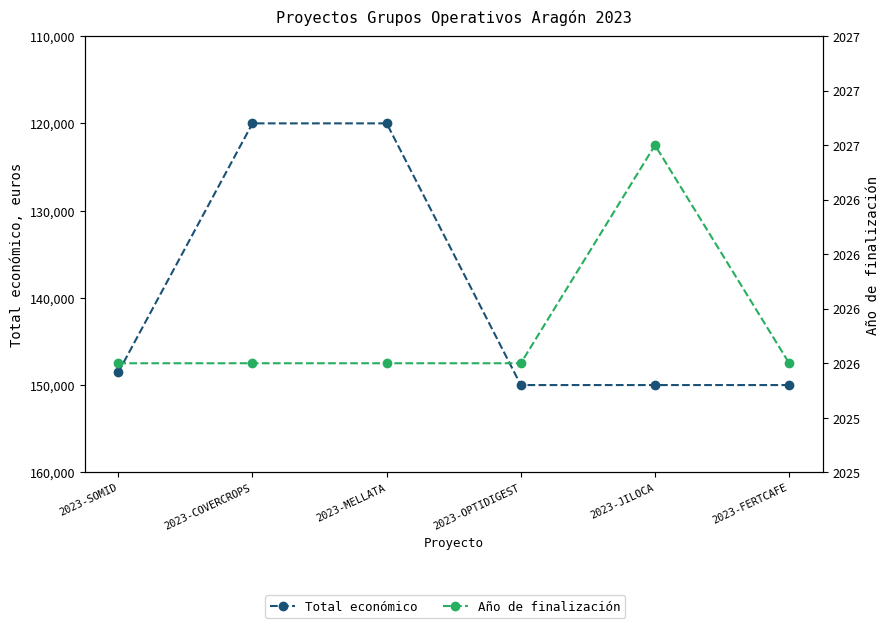

Reading left to right, transcribe all the data shown in this chart.

Total económico: 2023-SOMID=148534	2023-COVERCROPS=120000	2023-MELLATA=120000	2023-OPTIDIGEST=150000	2023-JILOCA=150000	2023-FERTCAFE=150000
Año de finalización: 2023-SOMID=2026	2023-COVERCROPS=2026	2023-MELLATA=2026	2023-OPTIDIGEST=2026	2023-JILOCA=2027	2023-FERTCAFE=2026